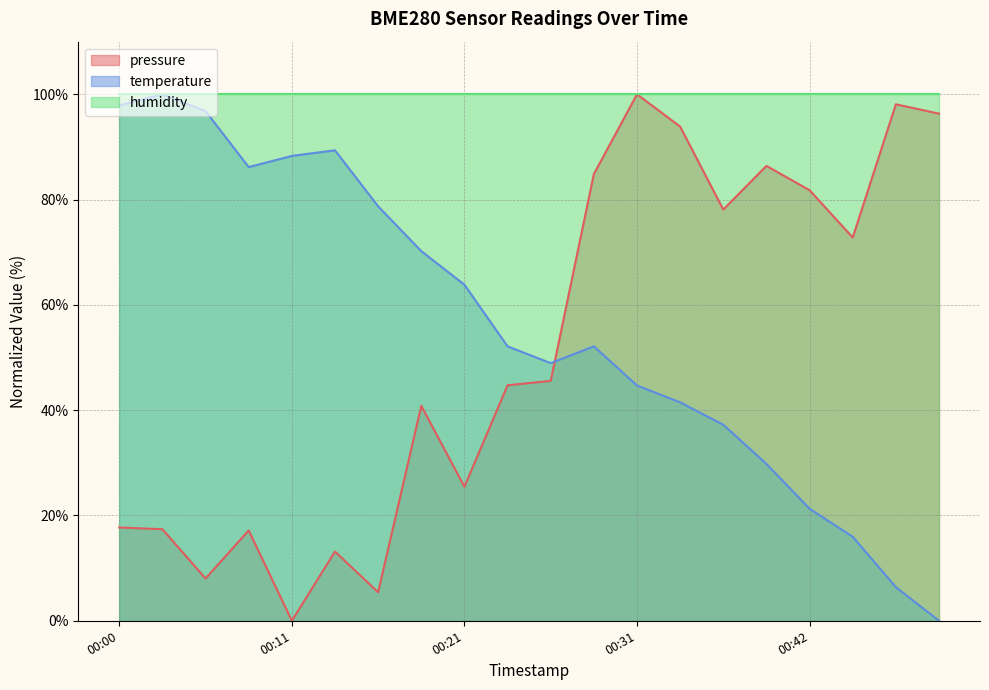

At which category is the sum across all series the highest?

00:31